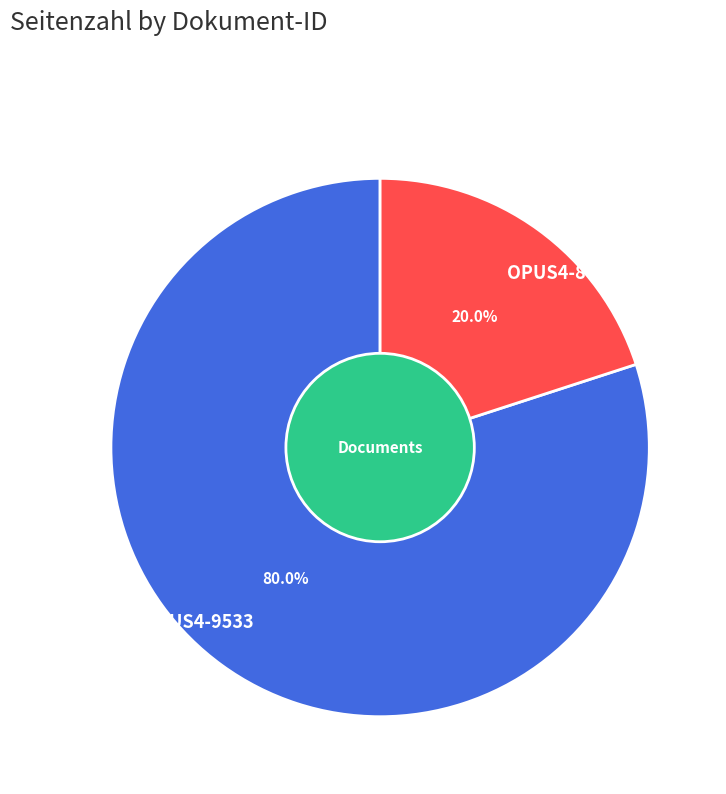

To the nearest percent, what portion does OPUS4-8039 represent?

20%